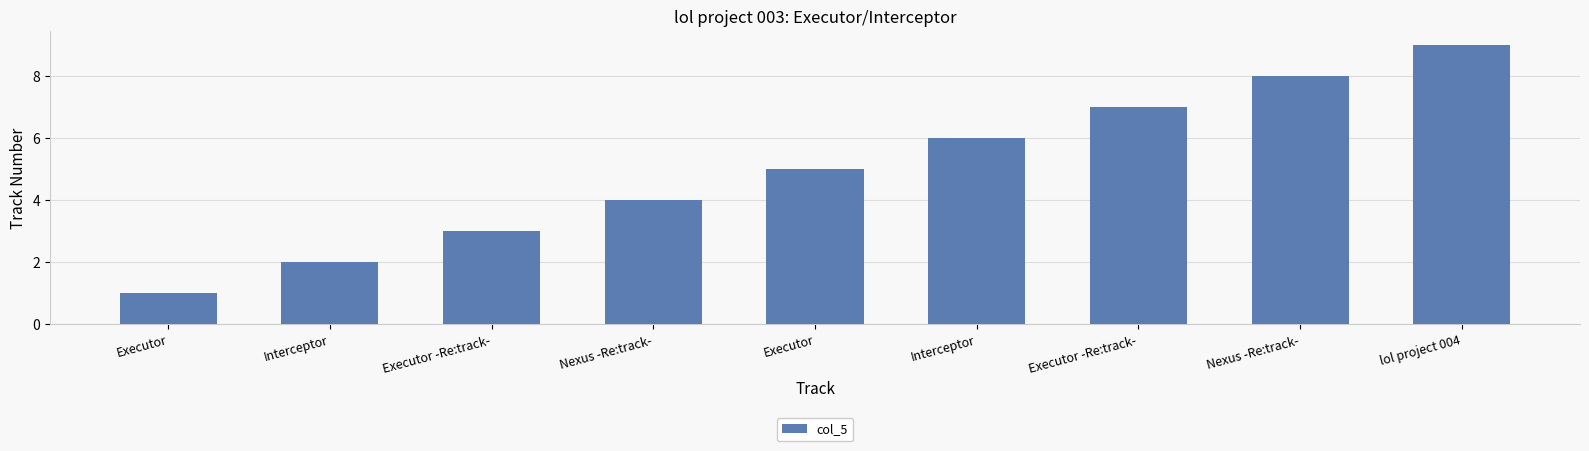

Which category has the lowest value across all series?

Executor